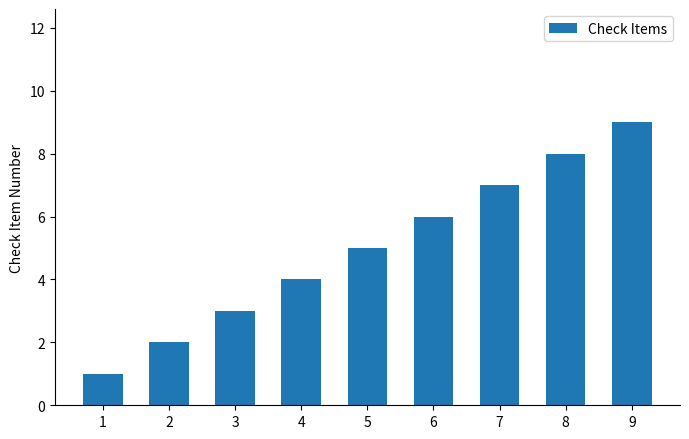

Reading left to right, list all the values displayed in this chart.

1=1	2=2	3=3	4=4	5=5	6=6	7=7	8=8	9=9